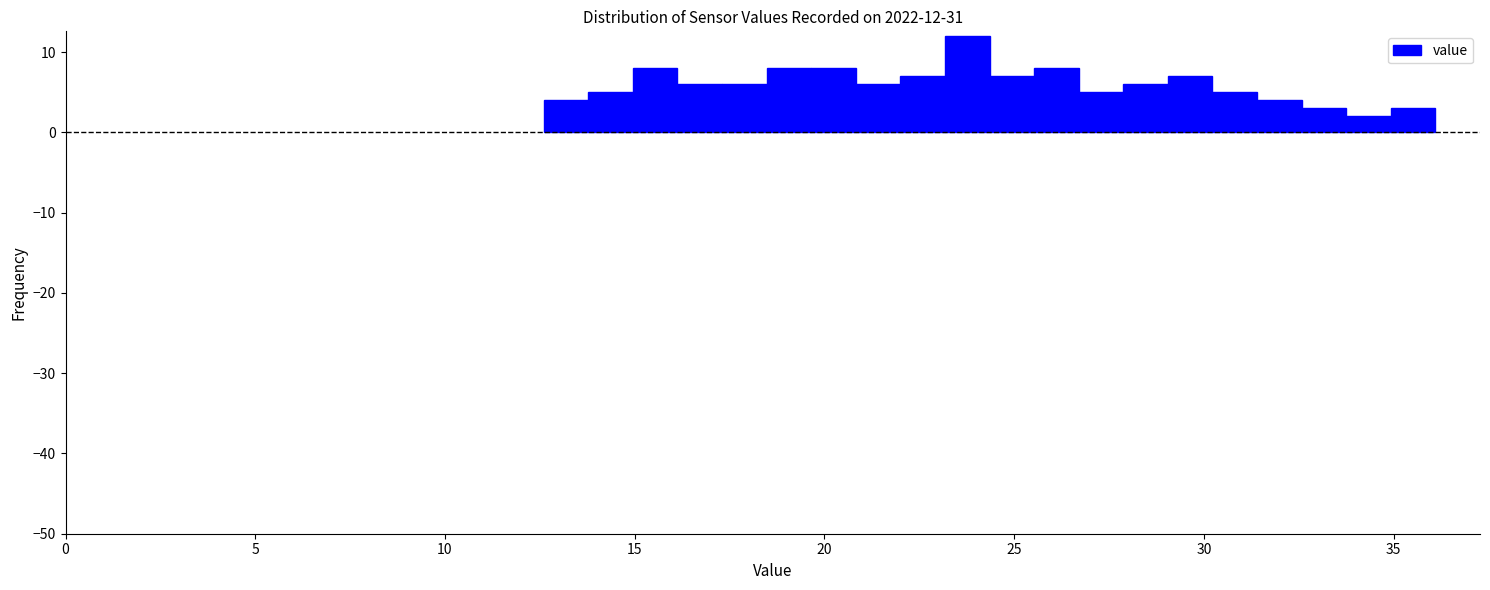

Read against the x-axis, roughly where is the centre of the tallest bar?

24.0